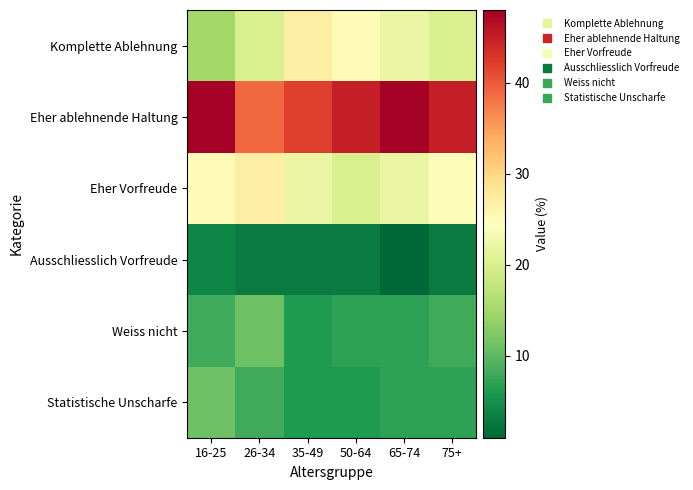

List the series in order of their peak value, lowest first.

Ausschliesslich Vorfreude, Weiss nicht, Statistische Unscharfe, Komplette Ablehnung, Eher Vorfreude, Eher ablehnende Haltung